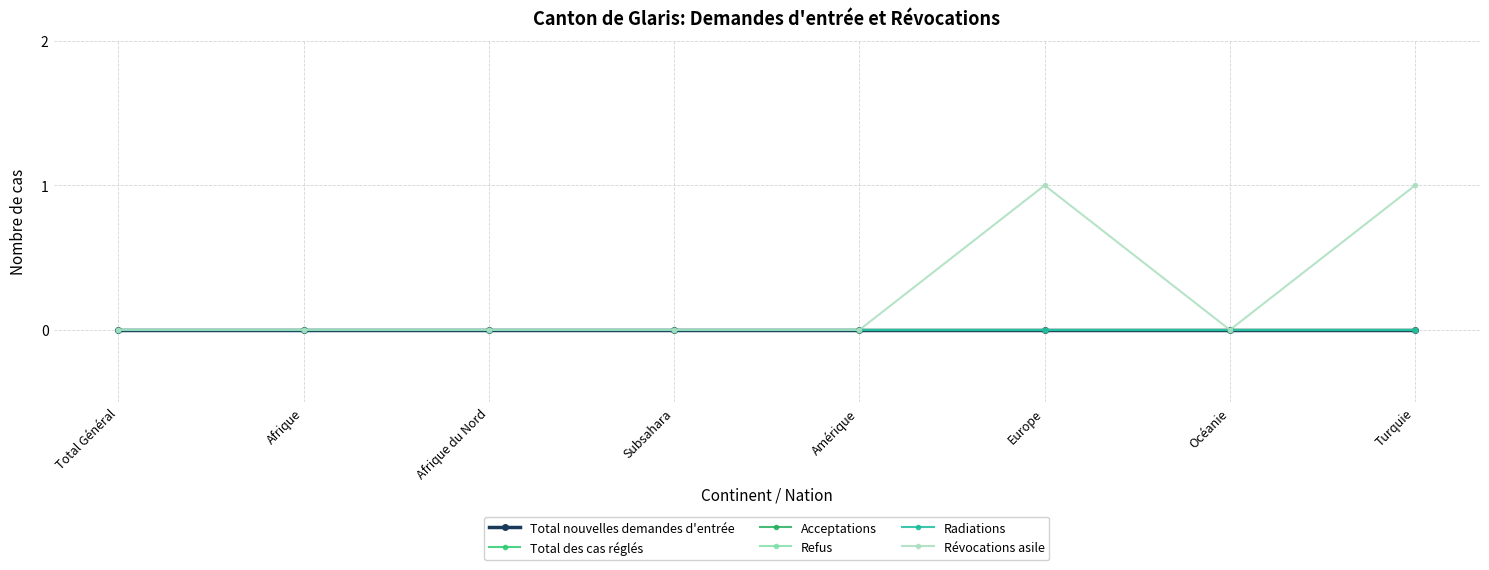

Is this an area chart (filled region under the line)?

No